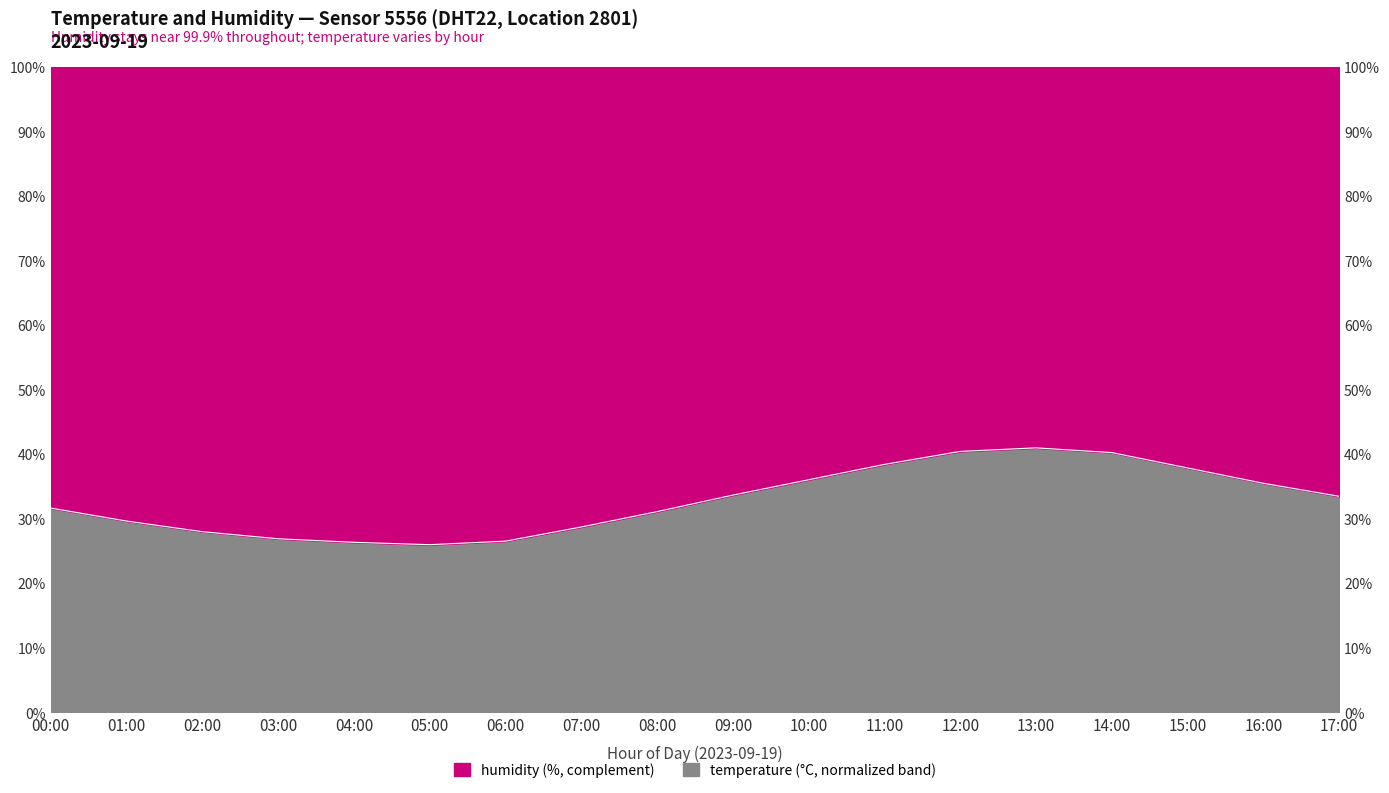

Reading left to right, list all the values displayed in this chart.

00:00=31.7	01:00=29.7	02:00=28.0	03:00=26.9	04:00=26.4	05:00=26.0	06:00=26.5	07:00=28.7	08:00=31.1	09:00=33.7	10:00=36.1	11:00=38.4	12:00=40.5	13:00=41.0	14:00=40.3	15:00=37.9	16:00=35.5	17:00=33.5